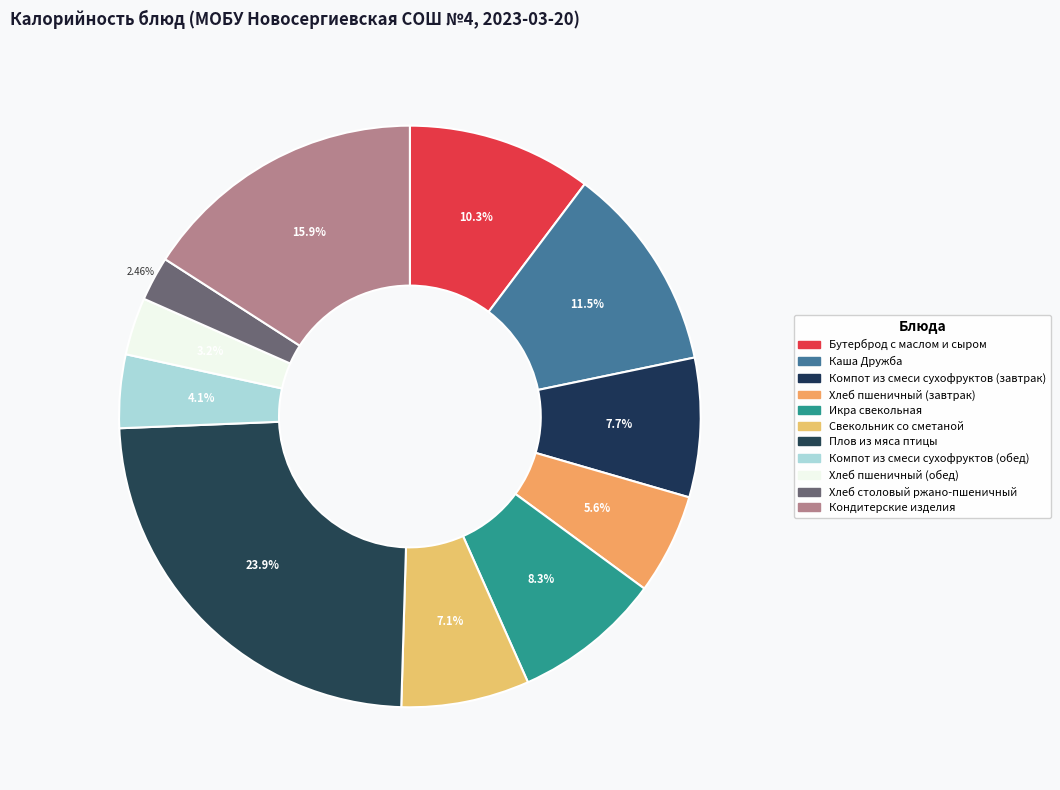

How many segments does this pie chart have?

11